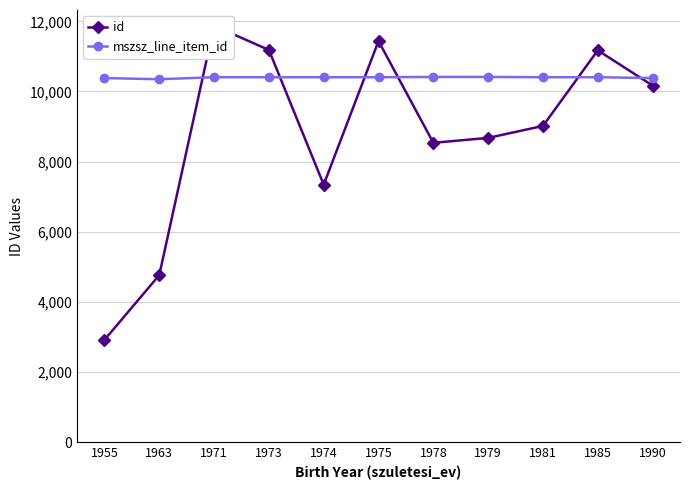

Reading left to right, transcribe all the data shown in this chart.

id: 1955=2916	1963=4763	1971=11875	1973=11183	1974=7342	1975=11437	1978=8536	1979=8676	1981=9017	1985=11173	1990=10168
mszsz_line_item_id: 1955=10382	1963=10349	1971=10406	1973=10406	1974=10406	1975=10406	1978=10414	1979=10414	1981=10406	1985=10406	1990=10382